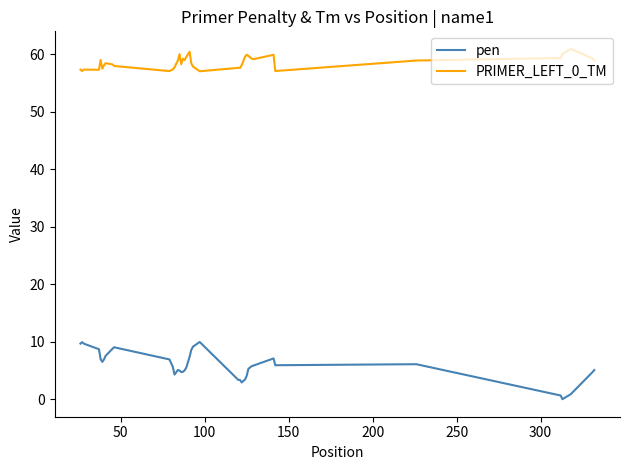

Which series has the largest range (max minus min)?

pen